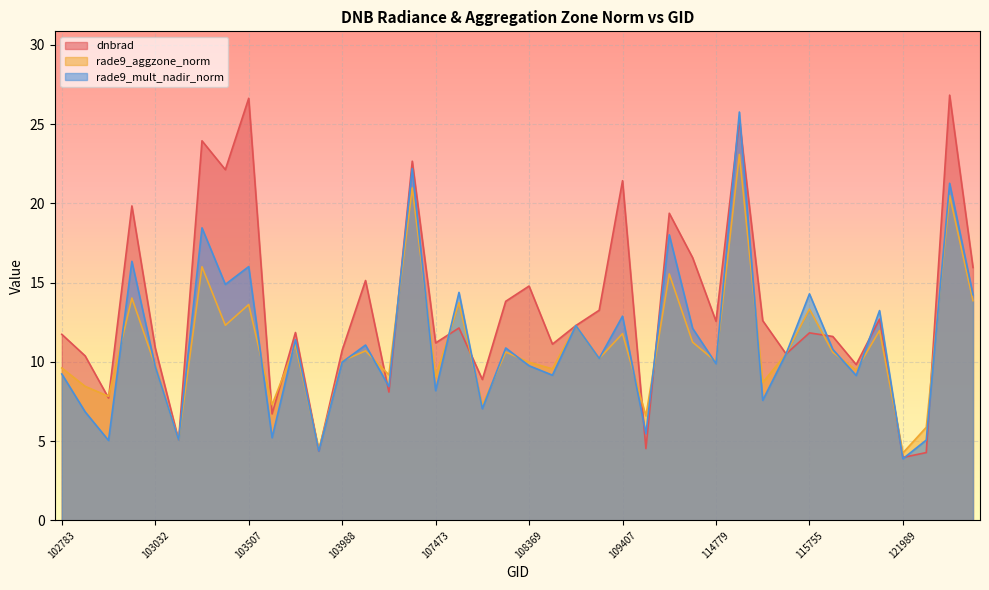

Does the chart display data point markers on the line(s)?

No